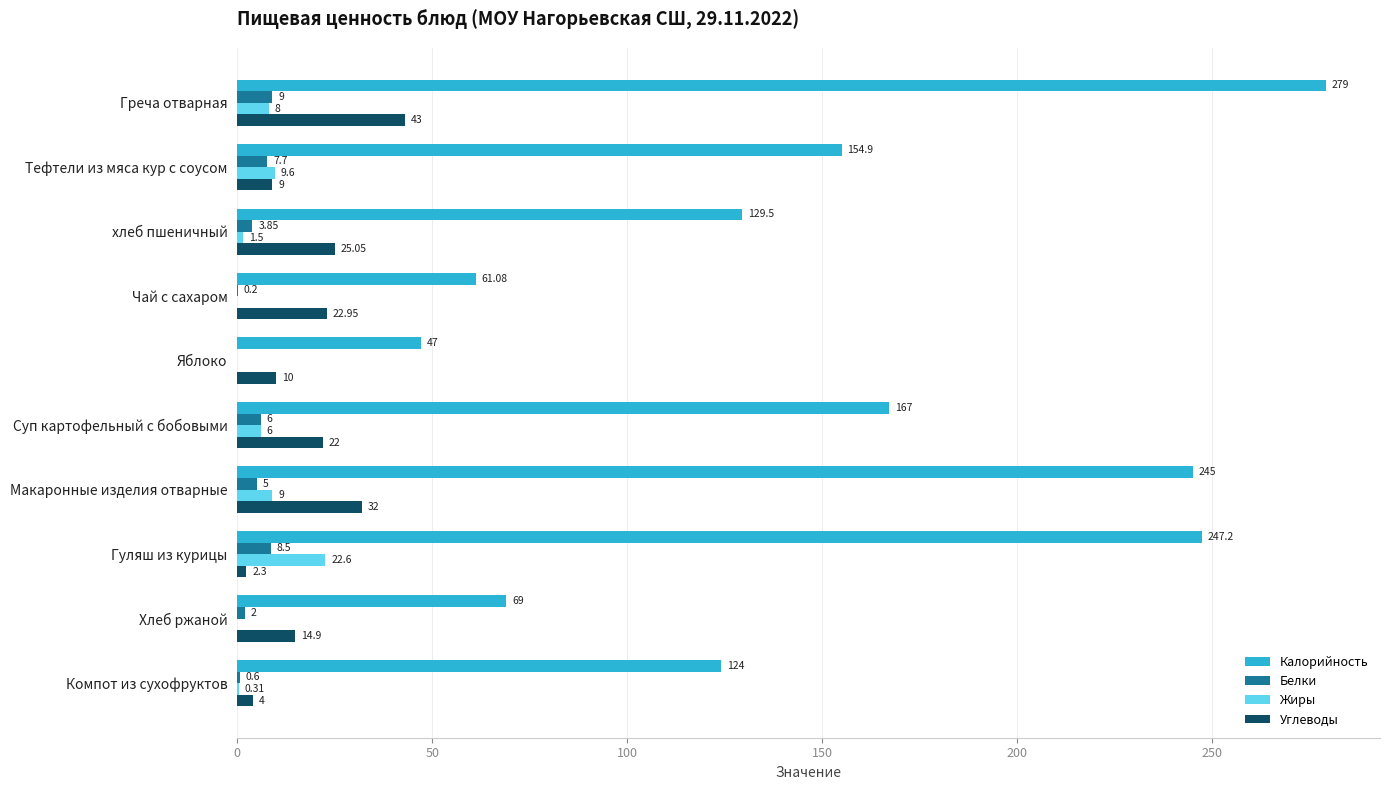

How many categories are shown in the chart?

10